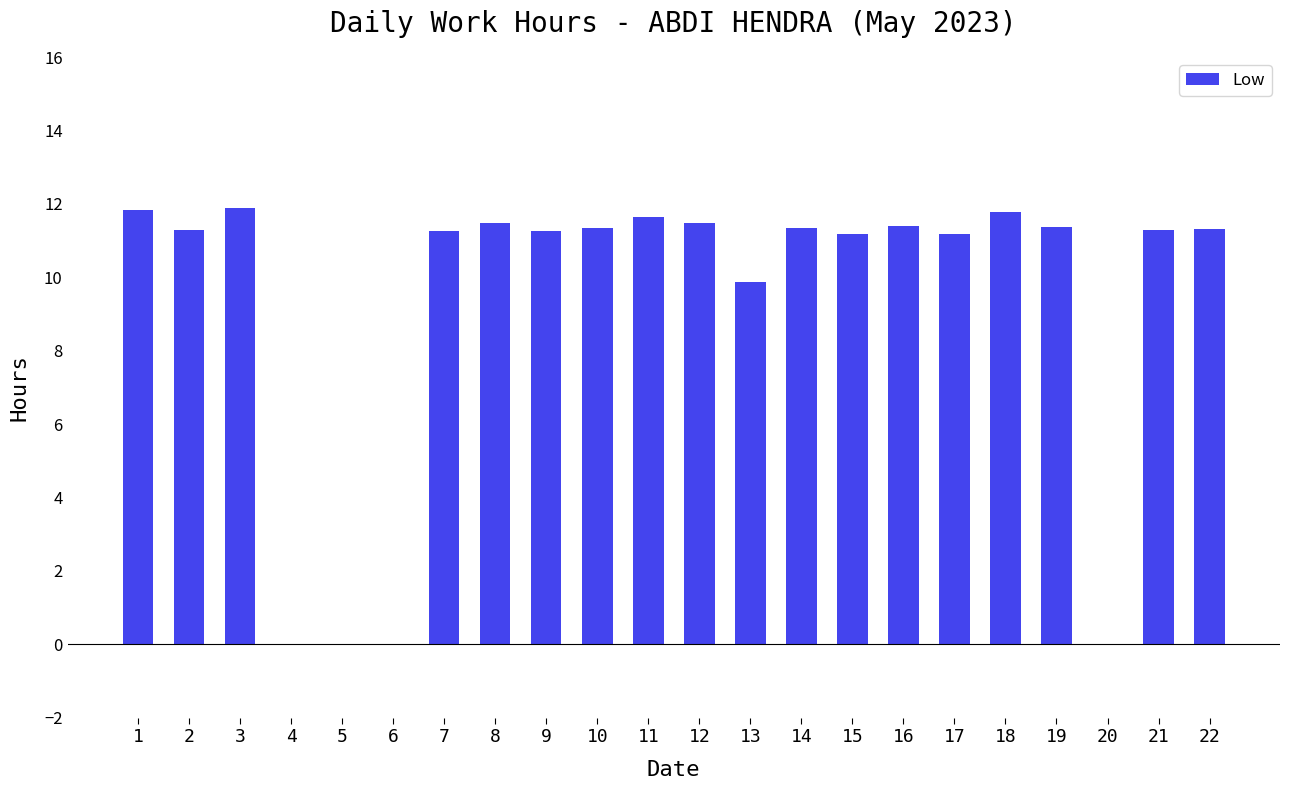

What is the sum of all values?

204.2